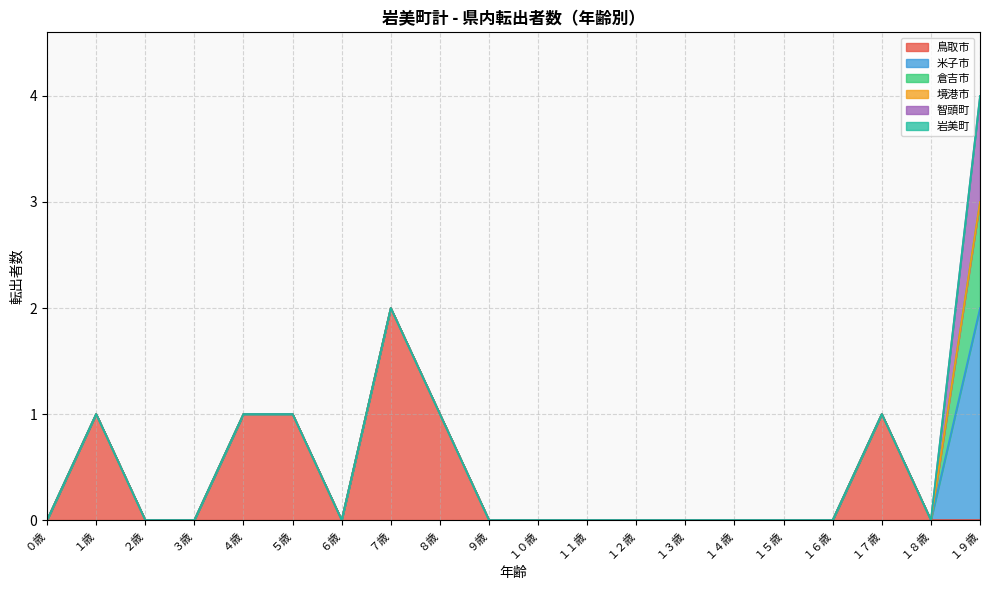

Rank the series at １１歳 from highest to lowest value.

鳥取市, 米子市, 倉吉市, 境港市, 智頭町, 岩美町